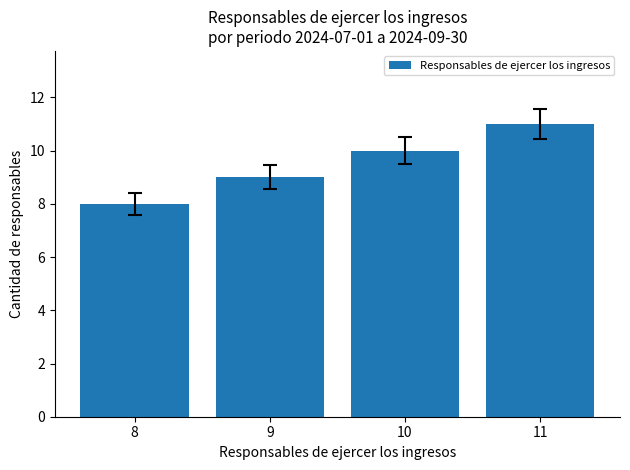

The chart shows a value of 11 at 11. True or false?

True